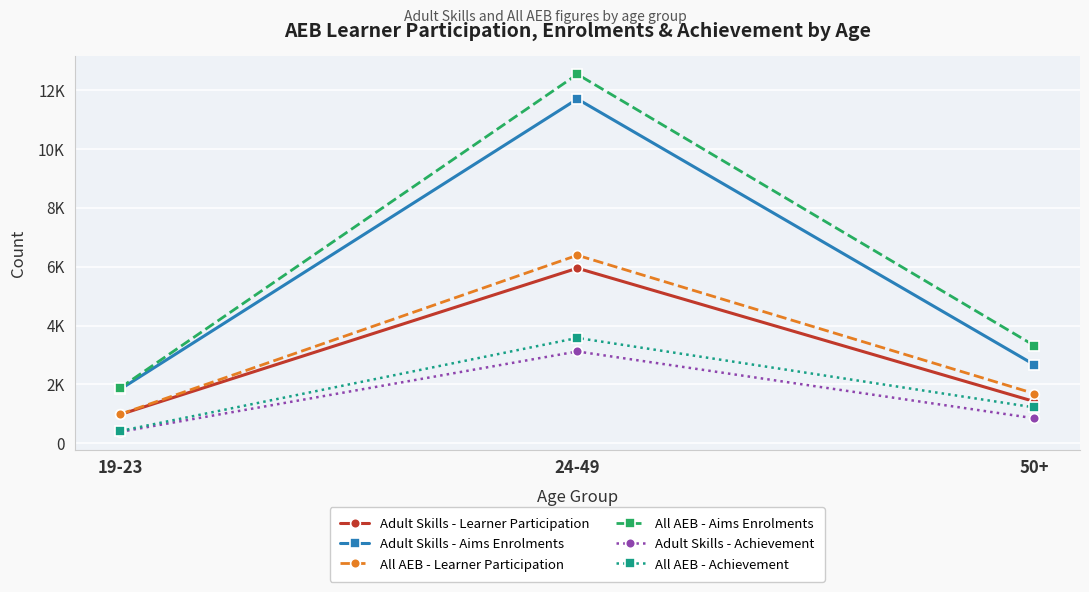

Reading left to right, transcribe all the data shown in this chart.

Adult Skills - Learner Participation: 980	5950	1420
Adult Skills - Aims Enrolments: 1840	11700	2670
All AEB - Learner Participation: 990	6390	1690
All AEB - Aims Enrolments: 1890	12540	3320
Adult Skills - Achievement: 390	3120	850
All AEB - Achievement: 420	3580	1220